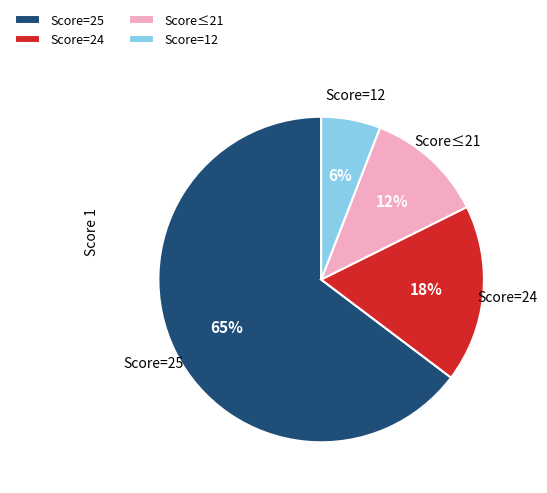

Which category has the biggest portion of the pie?

Score=25